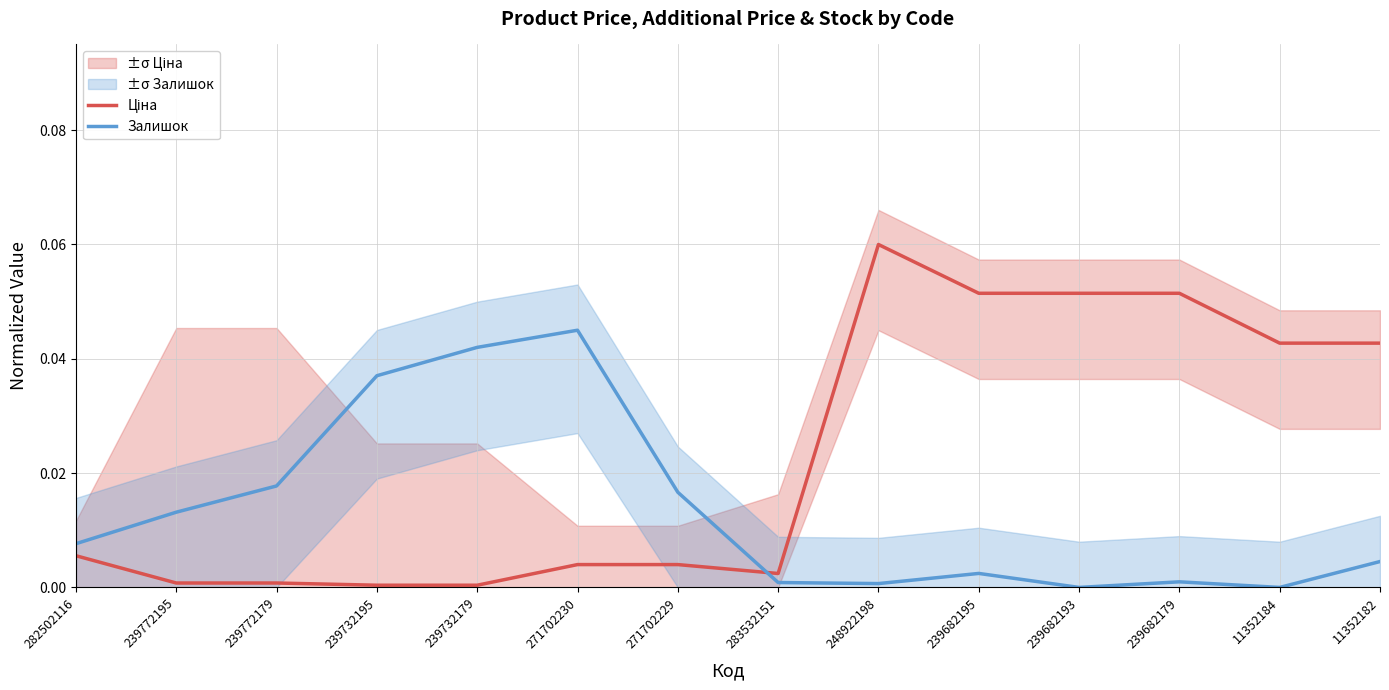

How many data points does each series have?

14